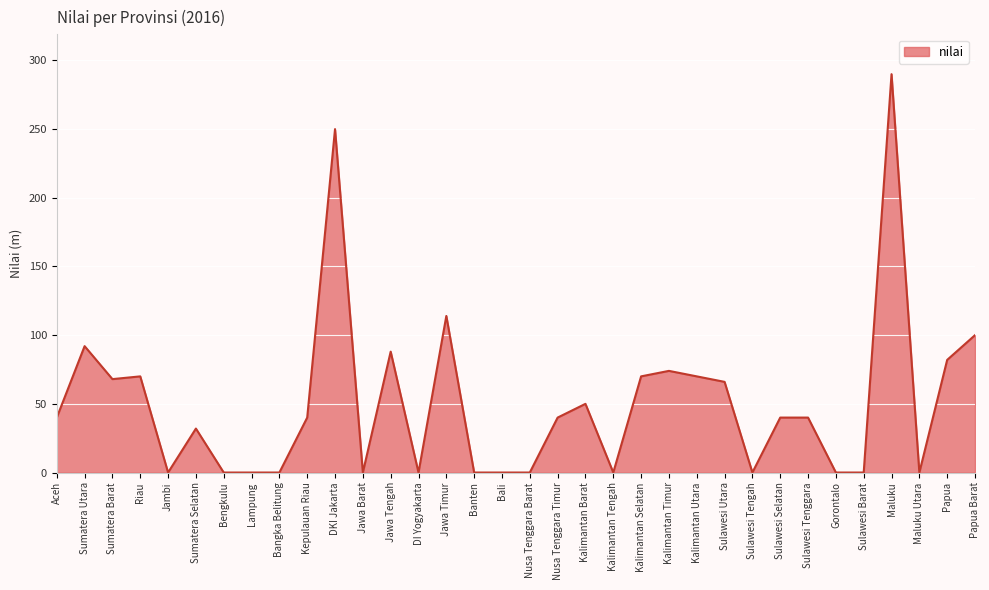

Between DKI Jakarta and Sumatera Barat, which is larger?

DKI Jakarta